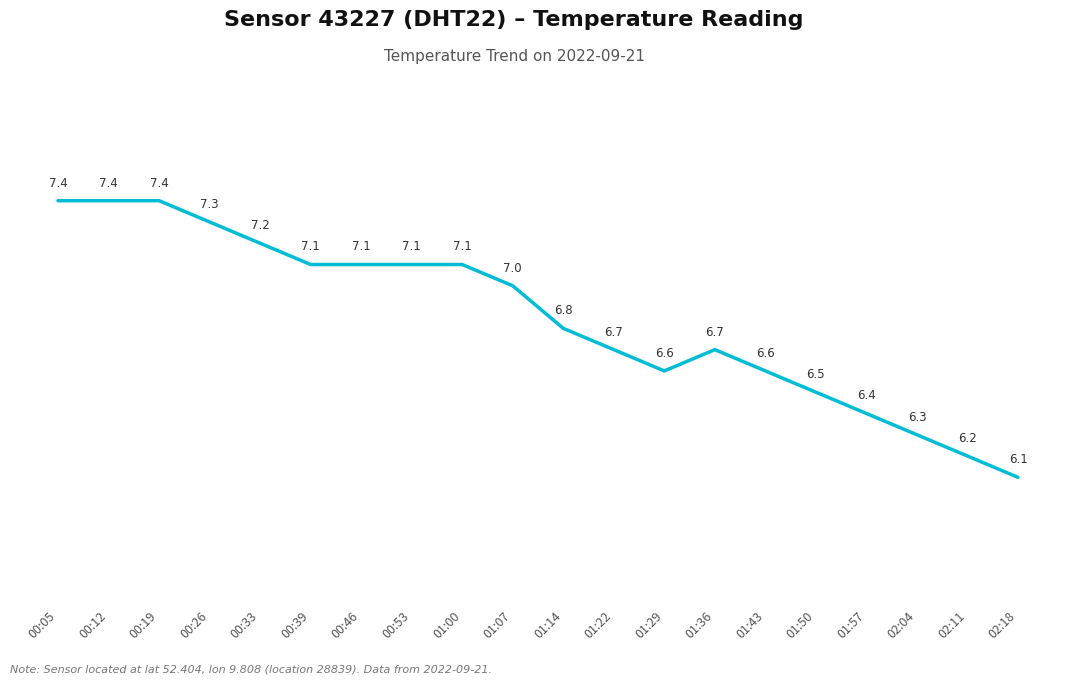

True or false: the data shows 10.5 at 00:46.

False